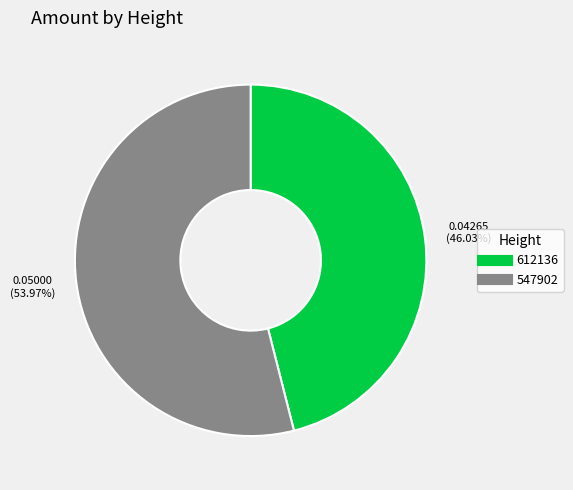

How many slices are in this pie chart?

2